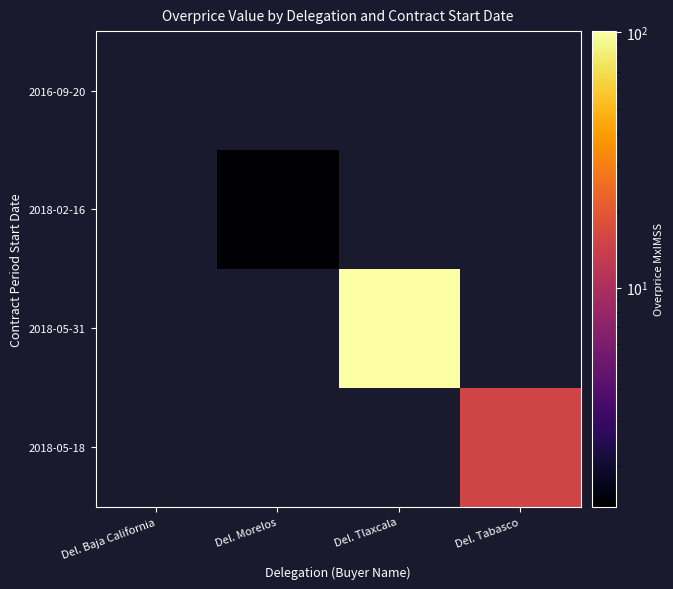

Which label corresponds to the largest value in the chart?

Del. Tlaxcala